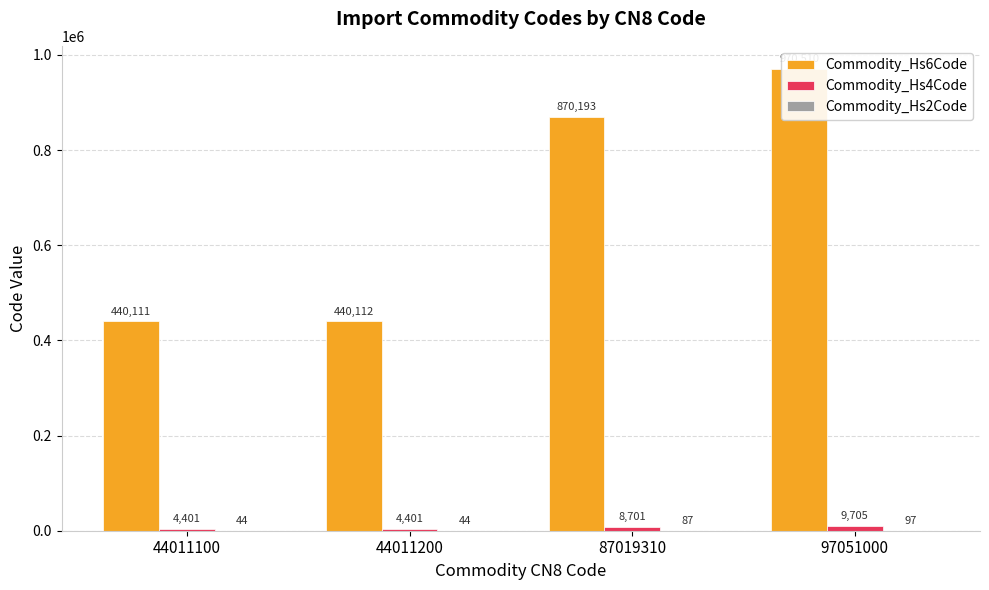

What is the value of the Commodity_Hs2Code bar at the 1st from the left?

44